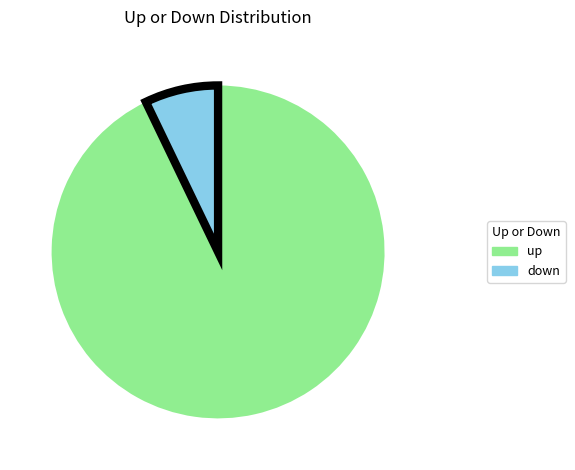

How many segments does this pie chart have?

2